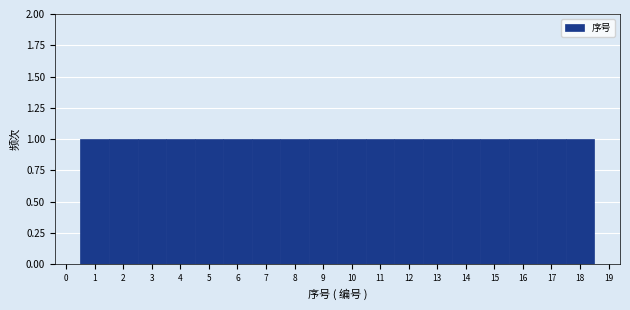

What is the height of the bar covering 16.5 to 17.5 on the x-axis? The values are not printed on the chart, so give them approximately, as read against the axis.

1